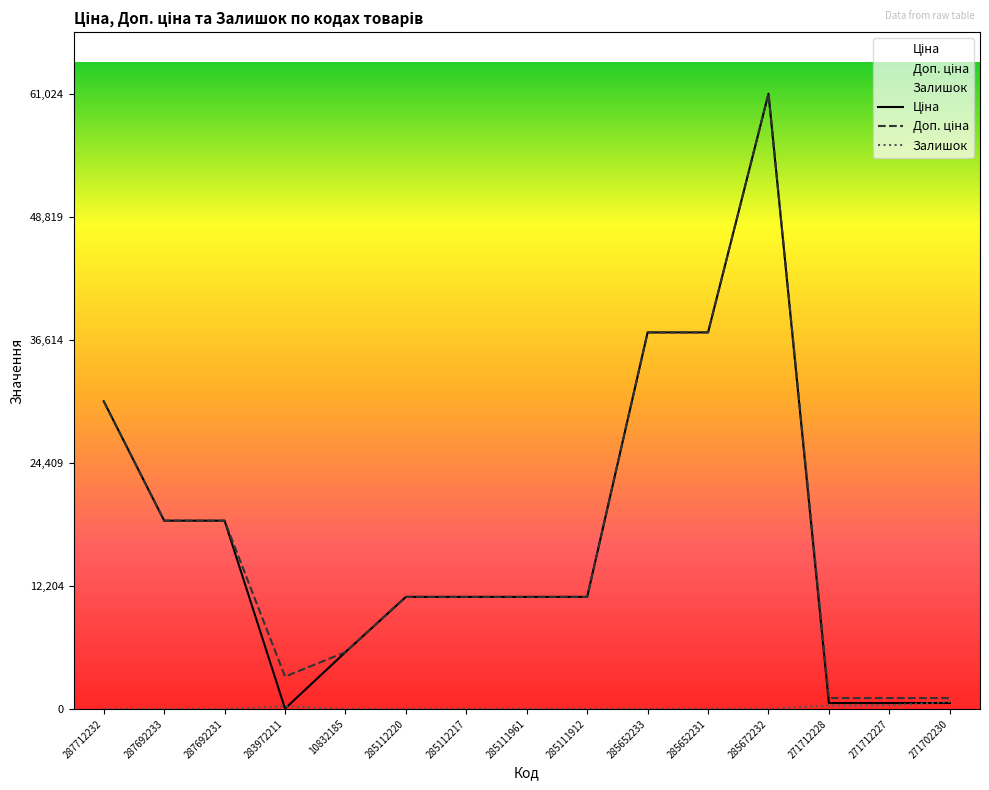

At which category does Залишок reach its first local valley?

10832185